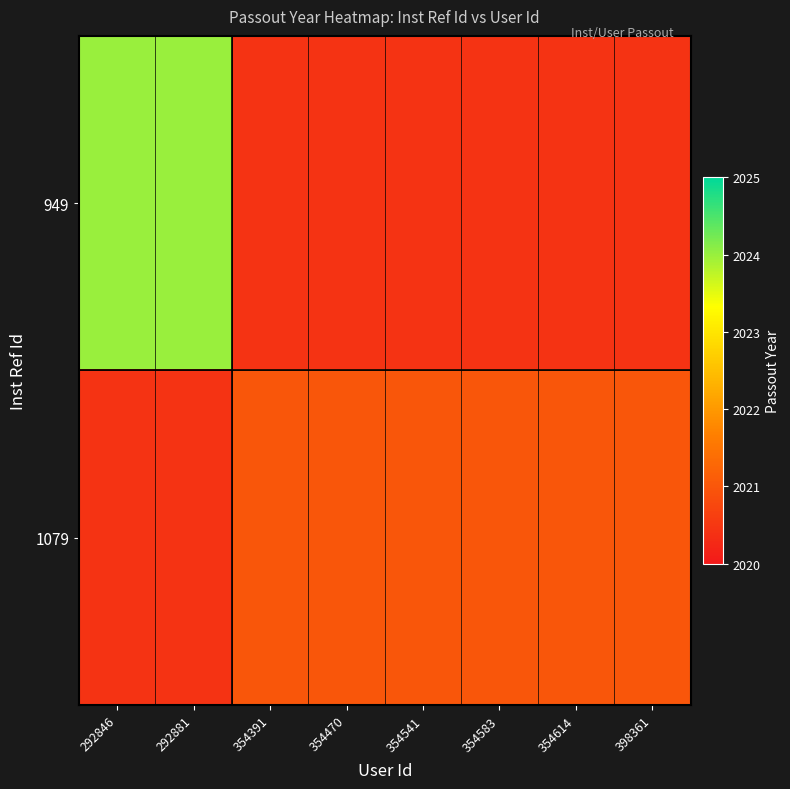

At how many categories does at least one series exceed 2023?

2